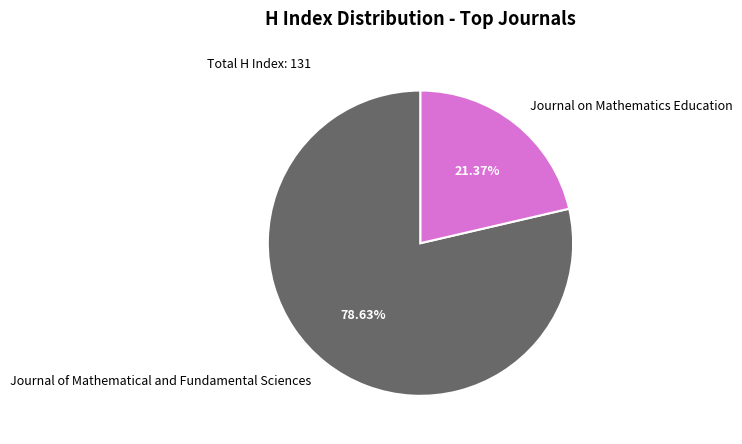

What is the majority slice?

Journal of Mathematical and Fundamental Sciences